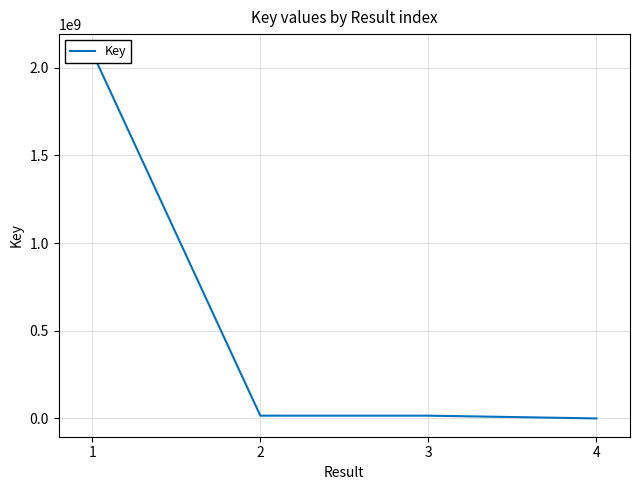

Which label corresponds to the smallest value in the chart?

4